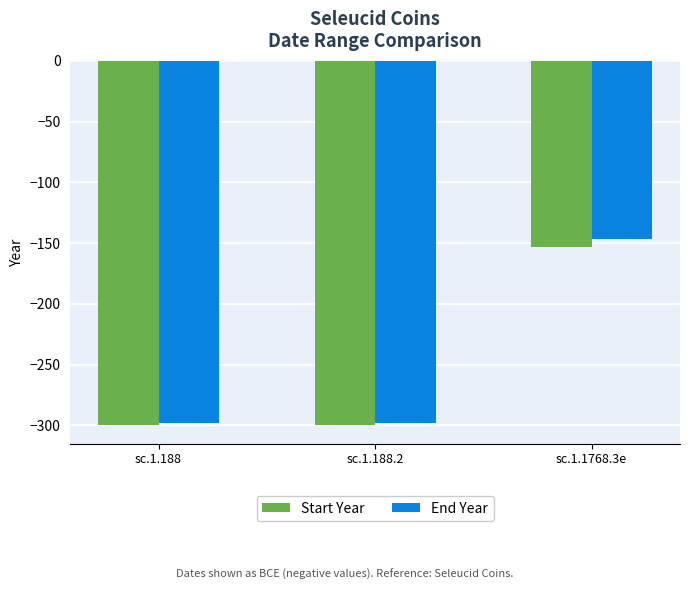

Between sc.1.188.2 and sc.1.1768.3e, which series saw the biggest shift?

End Year